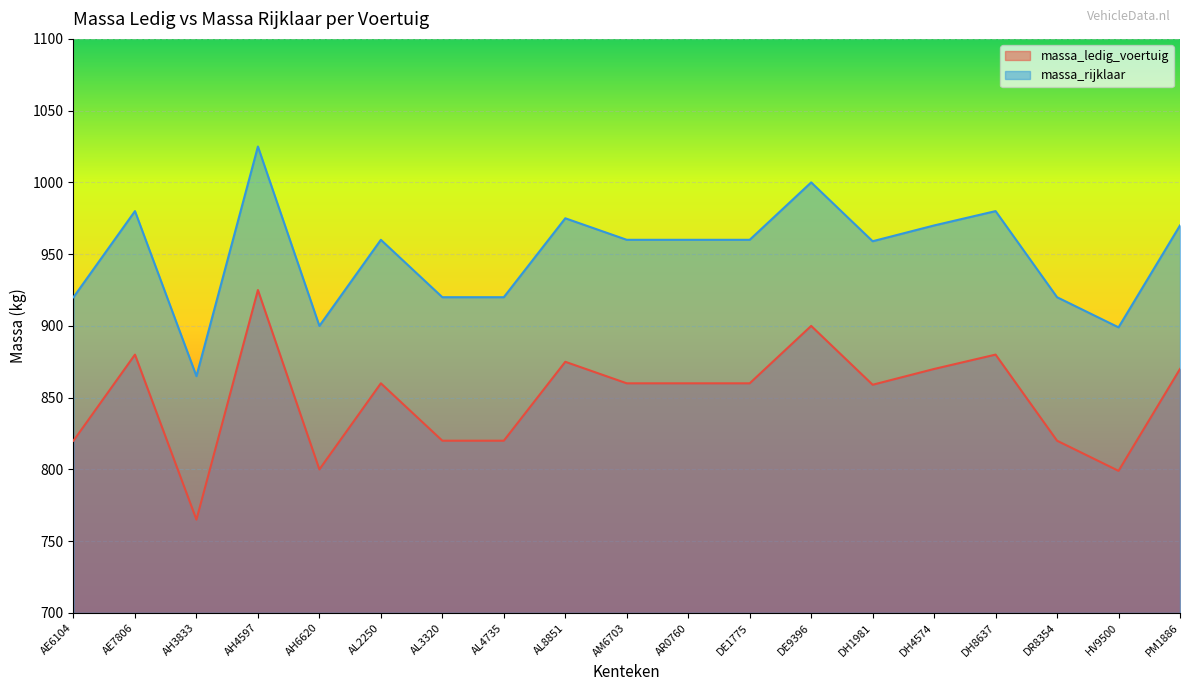

Where is the first local minimum for massa_ledig_voertuig?

AH3833